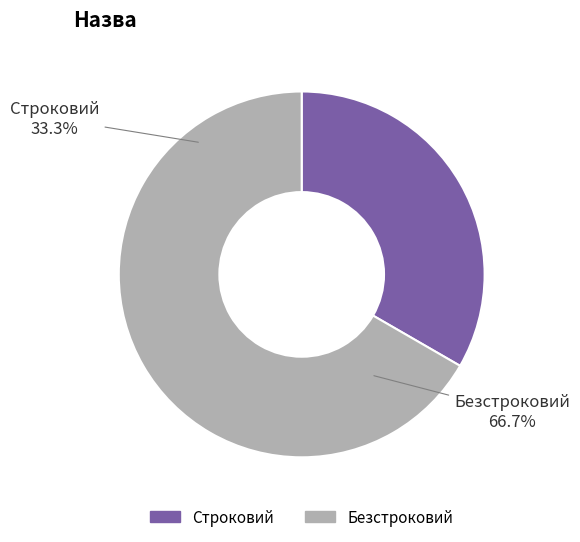

What is the majority slice?

Безстроковий